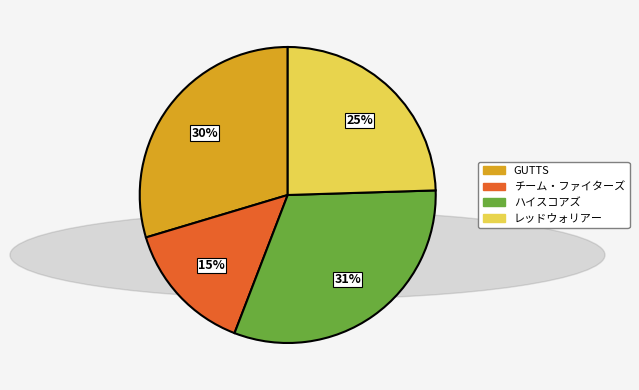

Which slice is the smallest?

チーム・ファイターズ